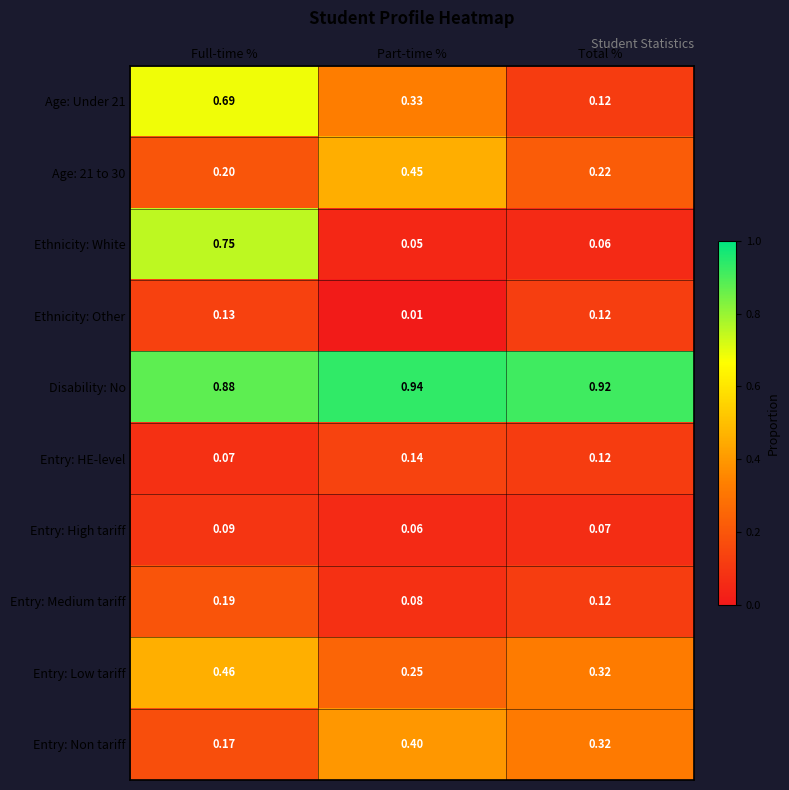

Which series has the widest spread of values?

Ethnicity: White